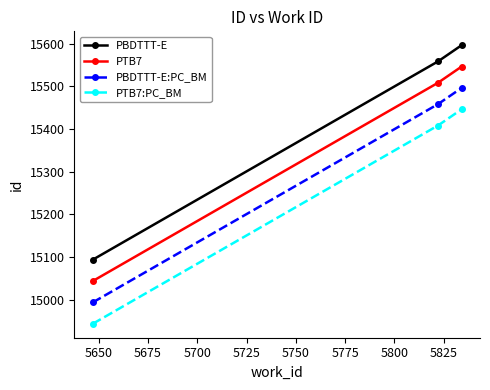

What is the difference between the maximum and minimum values in the PBDTTT-E:PC_BM series?

502